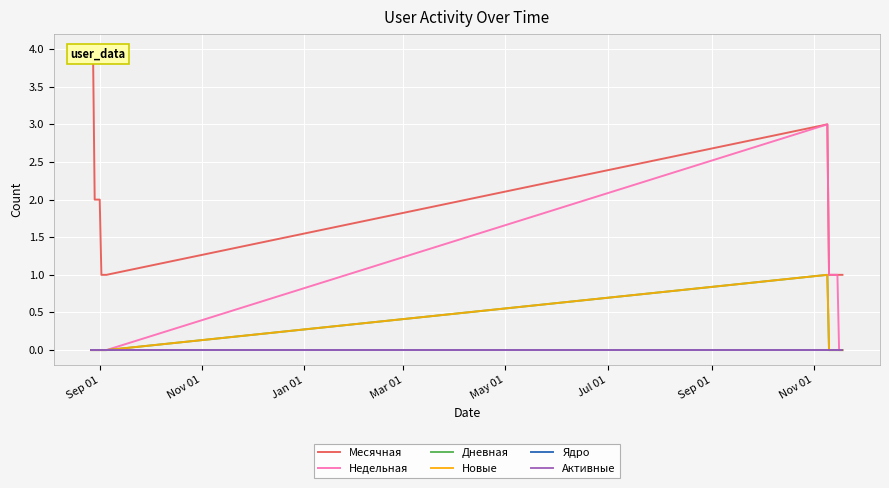

Where is Дневная nearest to the value 0?

Sep 01